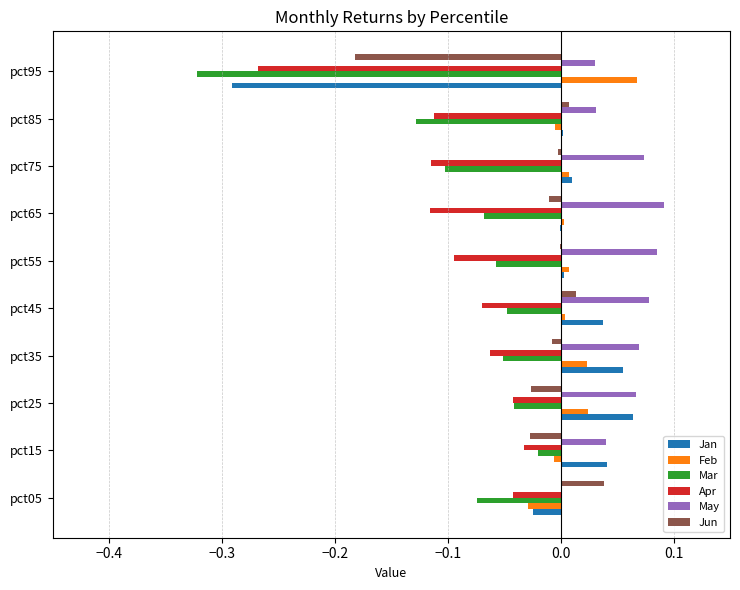

True or false: Apr has a value of -0.0 at pct15.

True